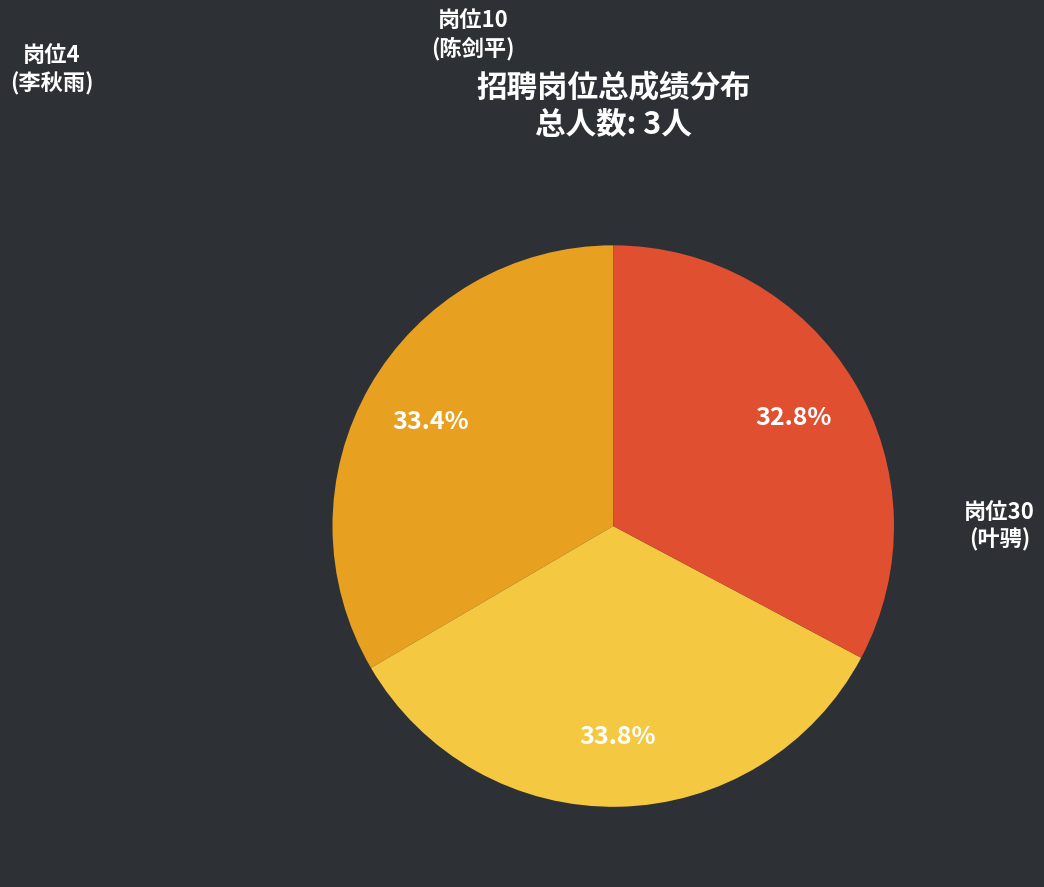

Rank the categories by value from lowest to highest.

30, 4, 10